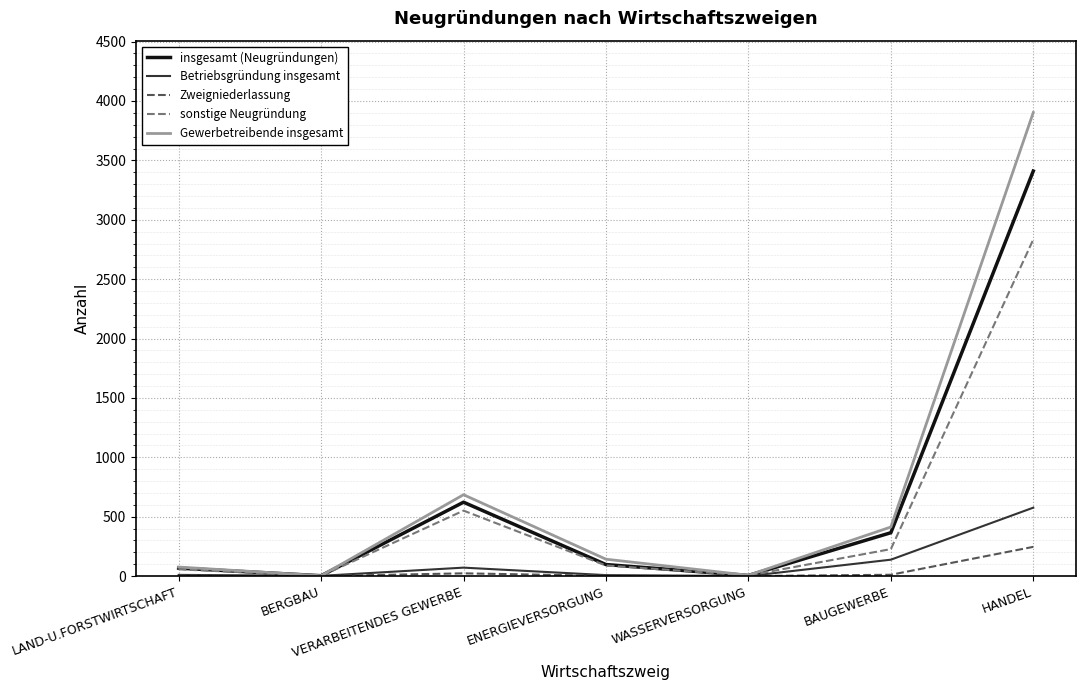

How many series are shown in this chart?

5